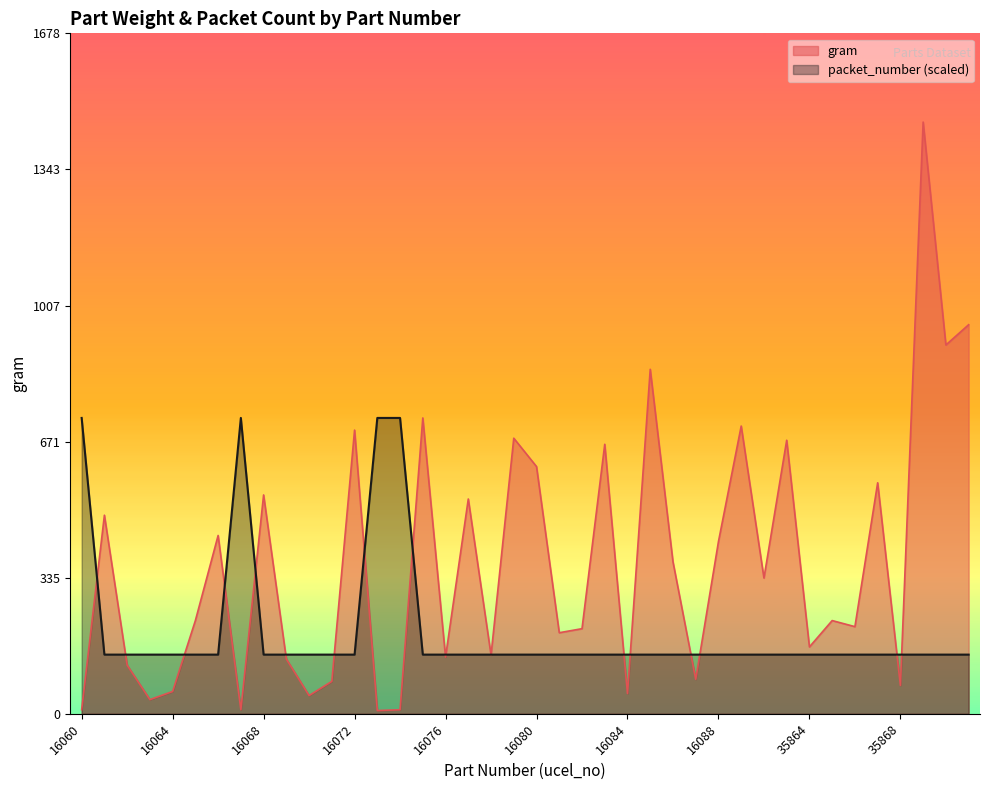

True or false: gram and packet_number cross at least once.

True